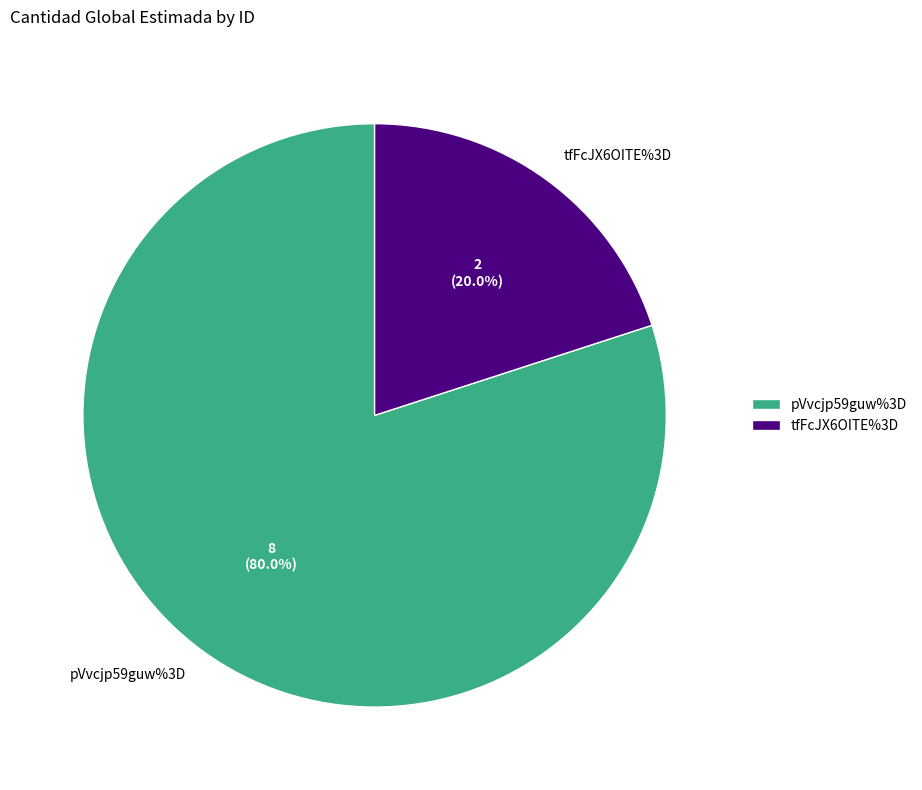

Count the number of slices in the pie.

2